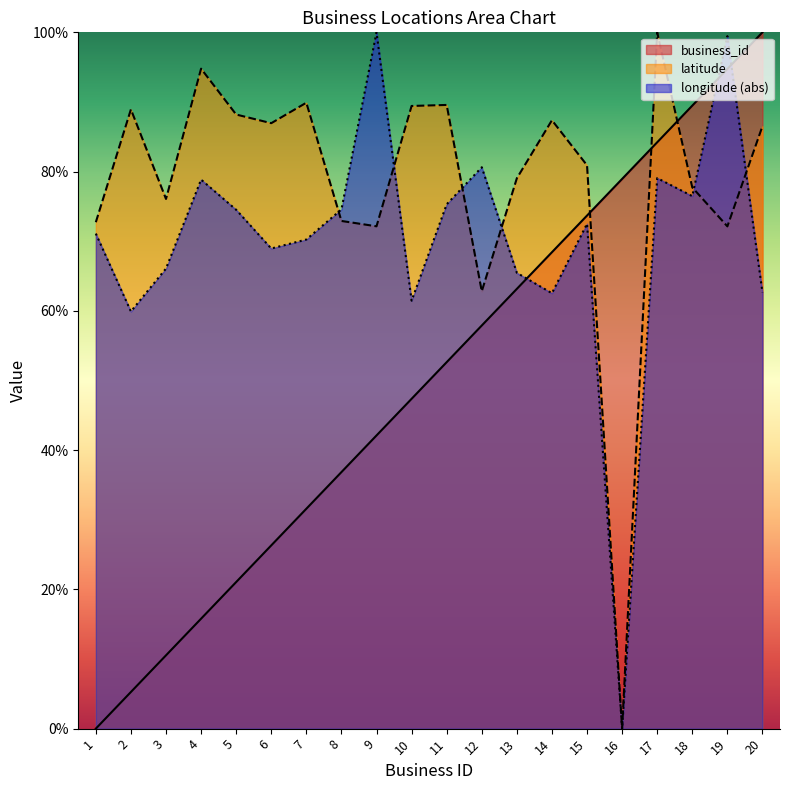

True or false: latitude has a value of 89.6 at 11.

True